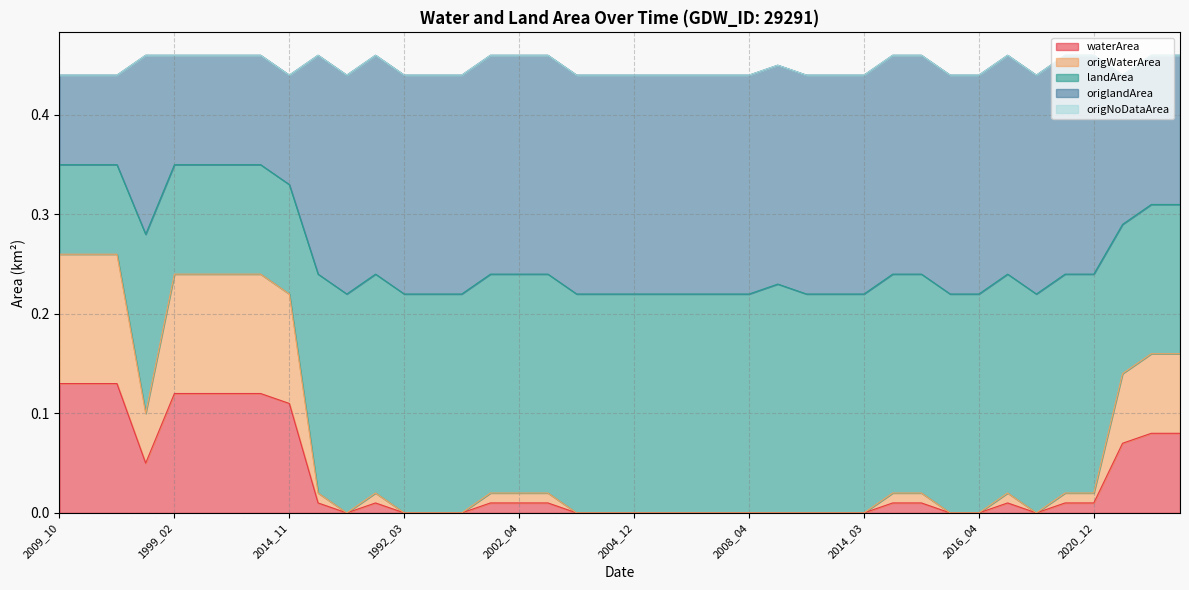

Does the chart have visible grid lines?

Yes